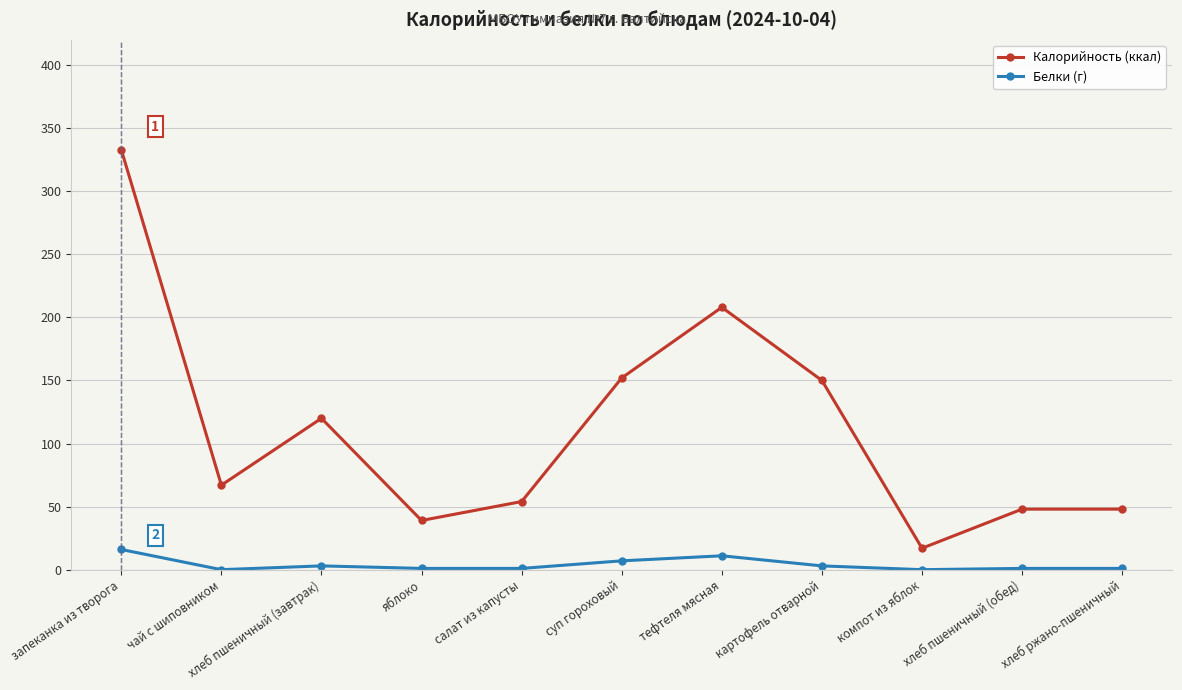

What is the difference between the maximum and minimum values in the Калорийность (ккал) series?

316